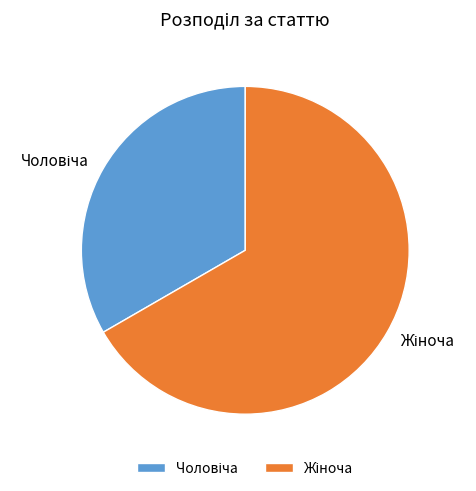

Is there a majority slice in this chart?

Yes